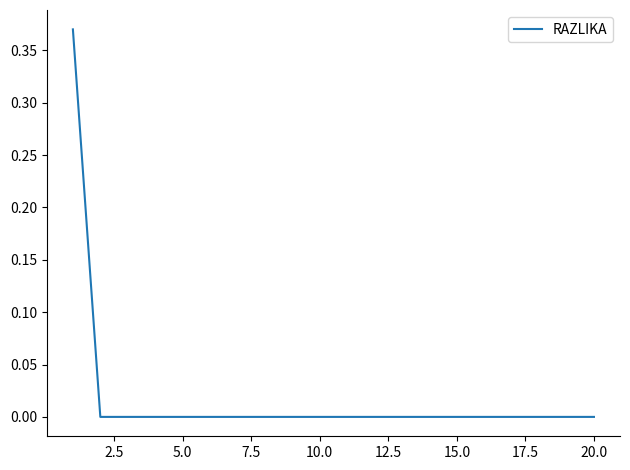

The chart shows a value of 0.2 at 20.0. True or false?

False